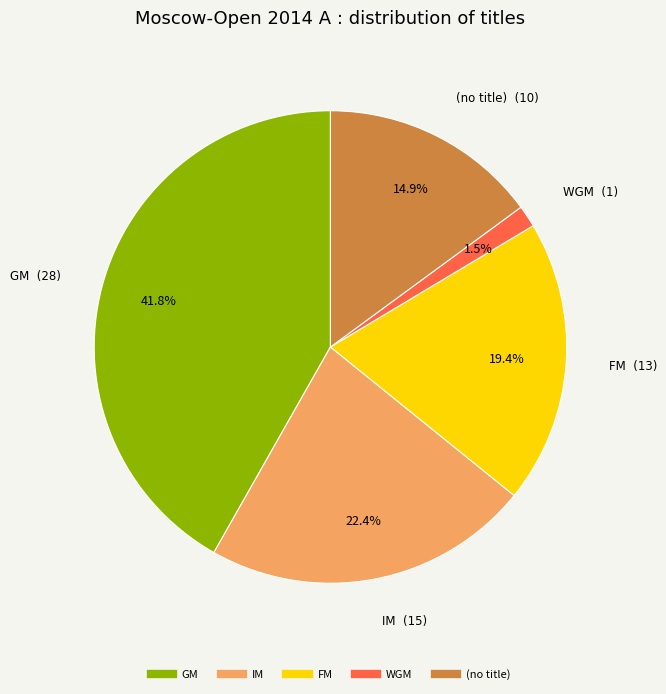

How many segments does this pie chart have?

5